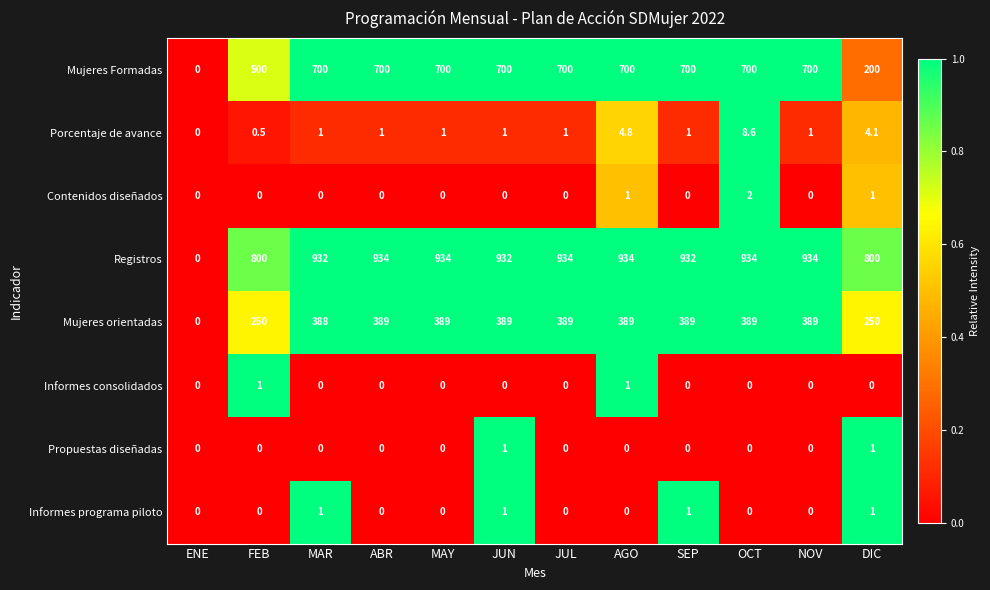

What is the sum of the Porcentaje de avance values at AGO and JUN?

5.8